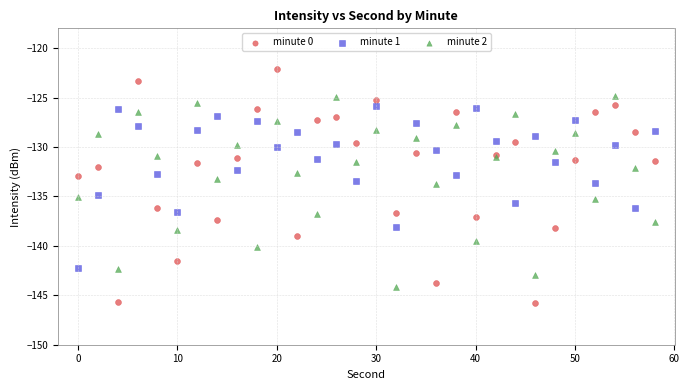

Which series has the widest spread of Y values?

minute 0